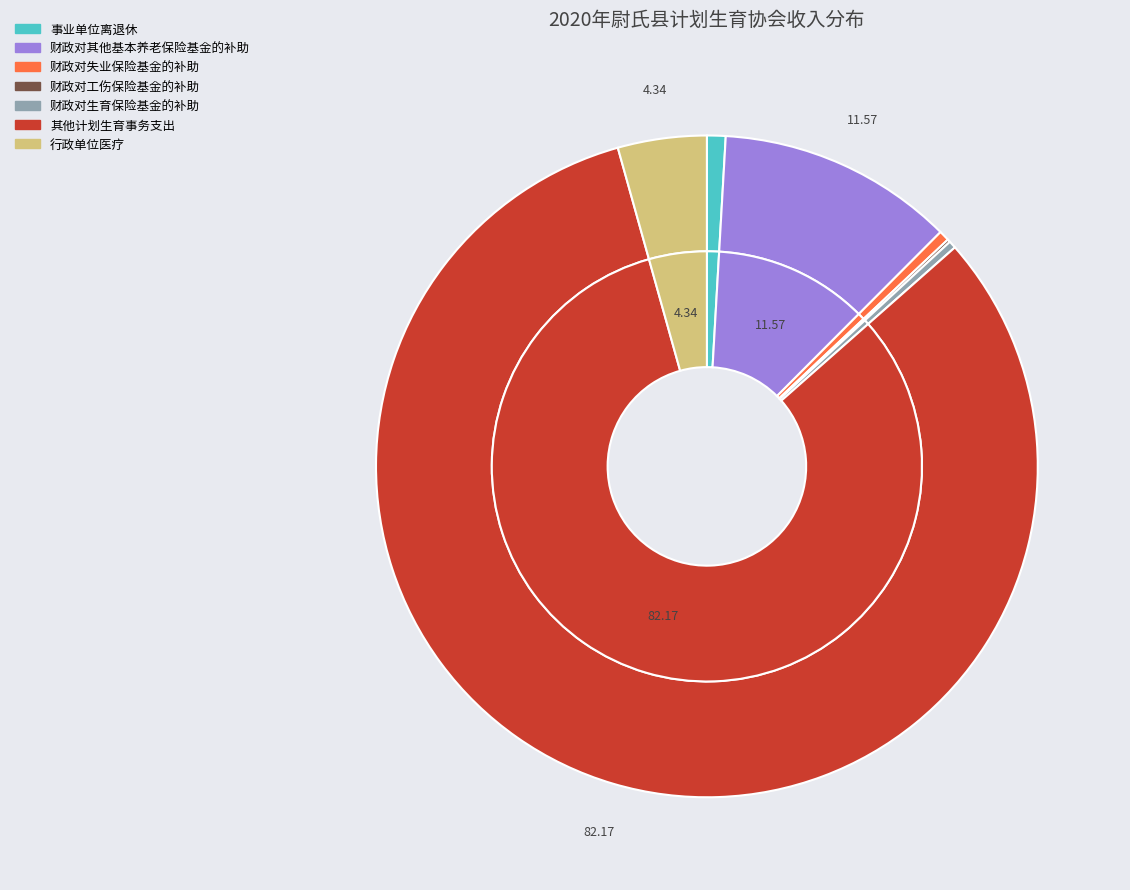

Do 财政对工伤保险基金的补助 and 事业单位离退休 together represent more than half of the pie?

No